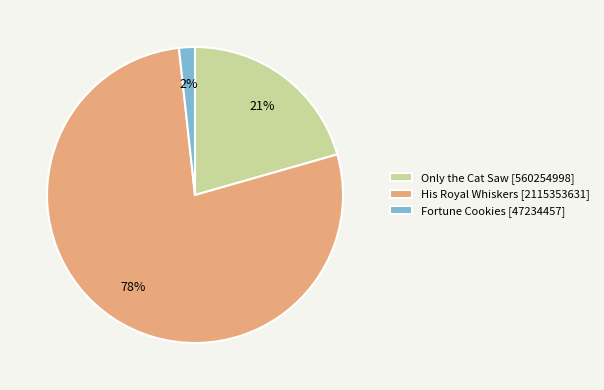

What is the majority slice?

His Royal Whiskers [2115353631]